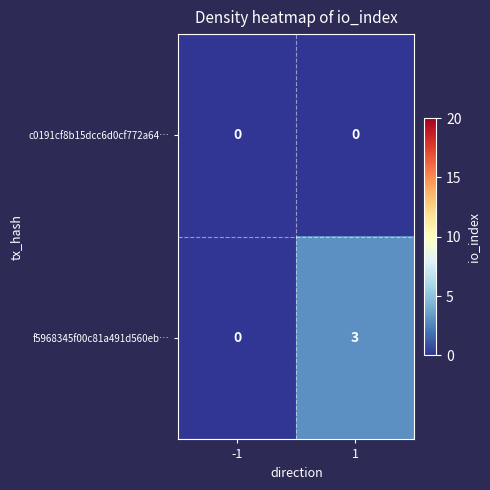

Which series has the largest range (max minus min)?

f5968345f00c81a491d560eb…